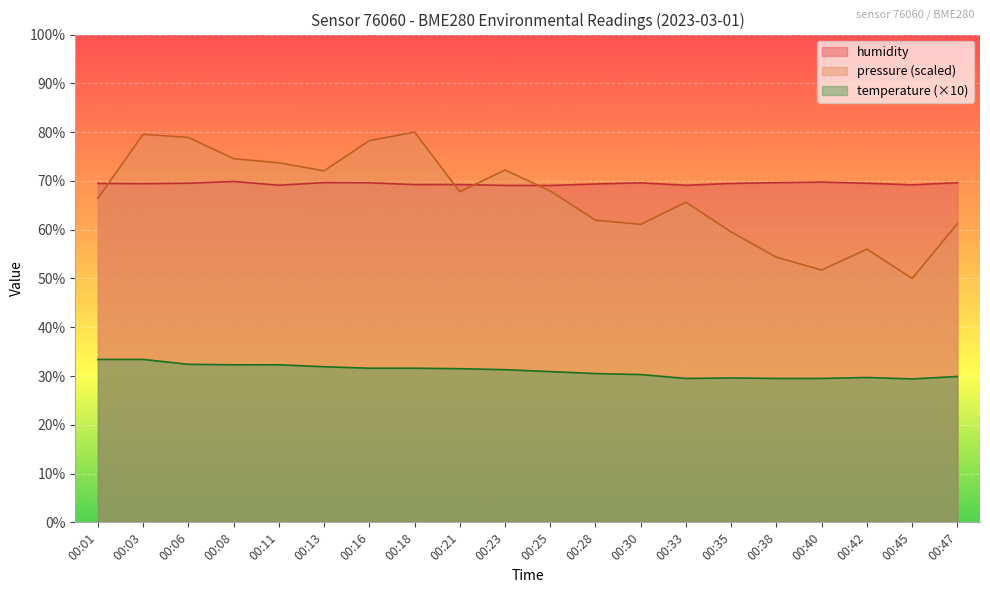

What is the spread (max minus min) of values at 00:11?

41.4